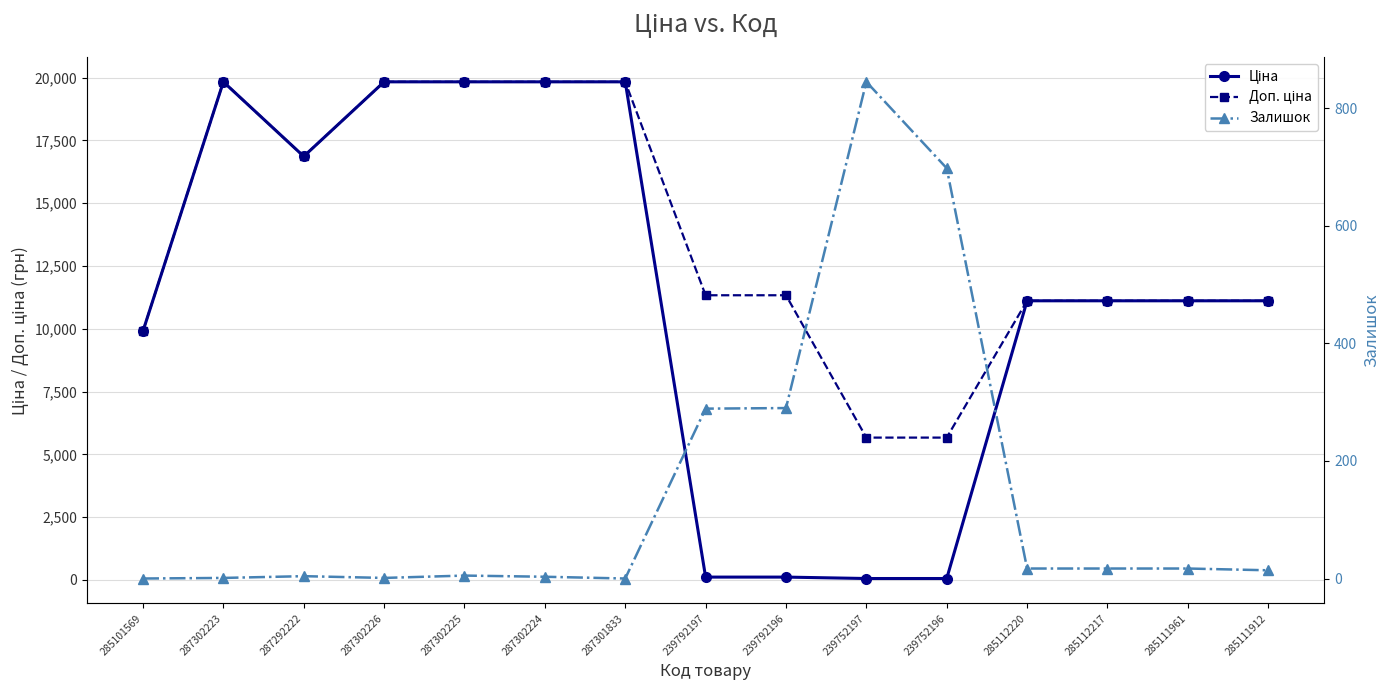

Which series has the largest range (max minus min)?

Ціна